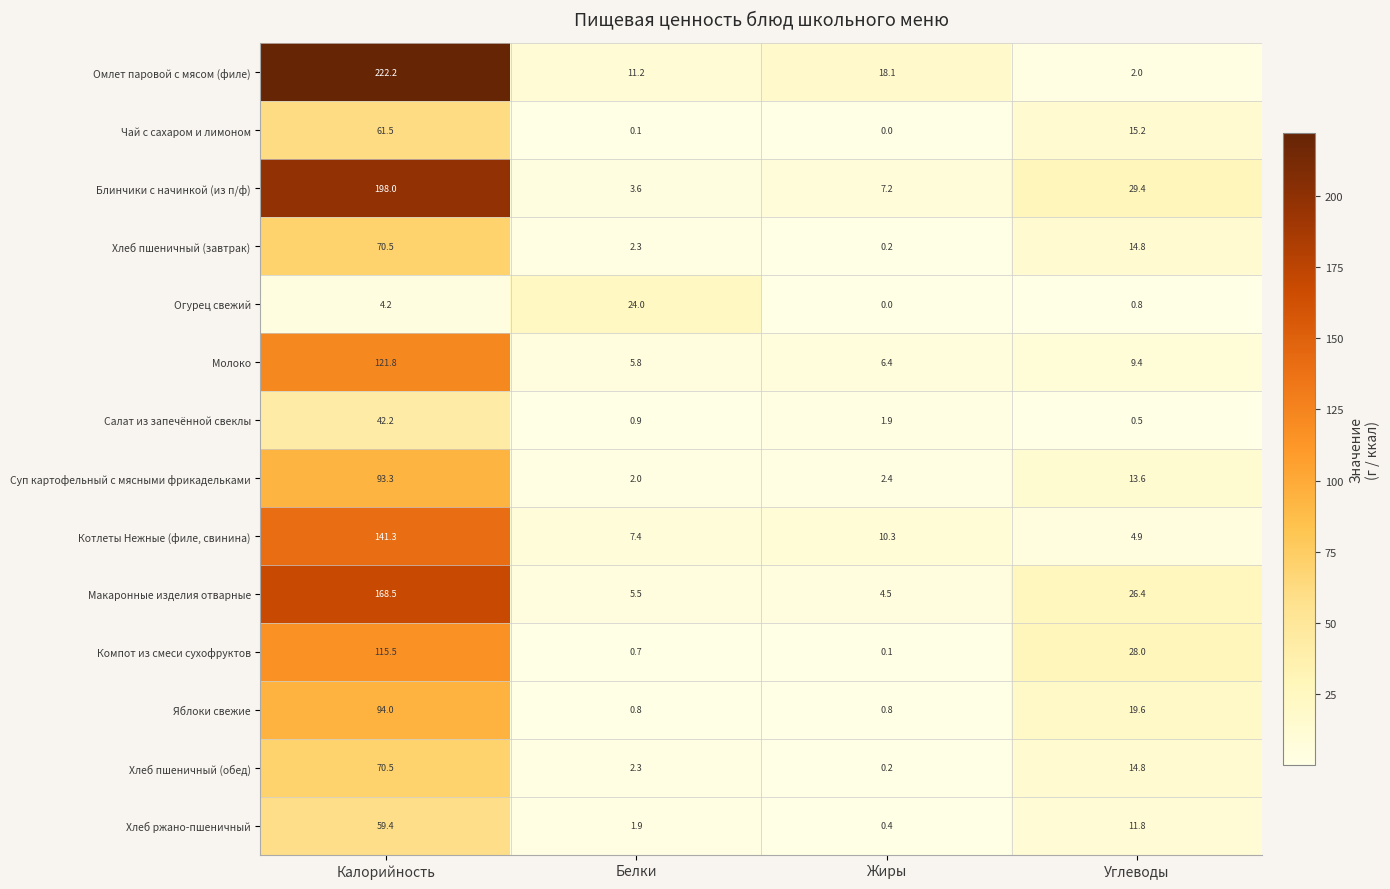

Which series has the largest range (max minus min)?

Омлет паровой с мясом (филе)